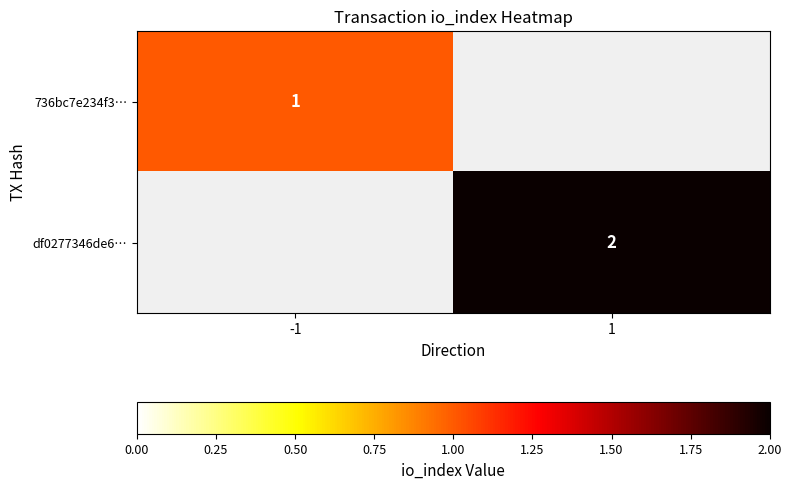

The value of df0277346de6… at 1 is 3.2. True or false?

False